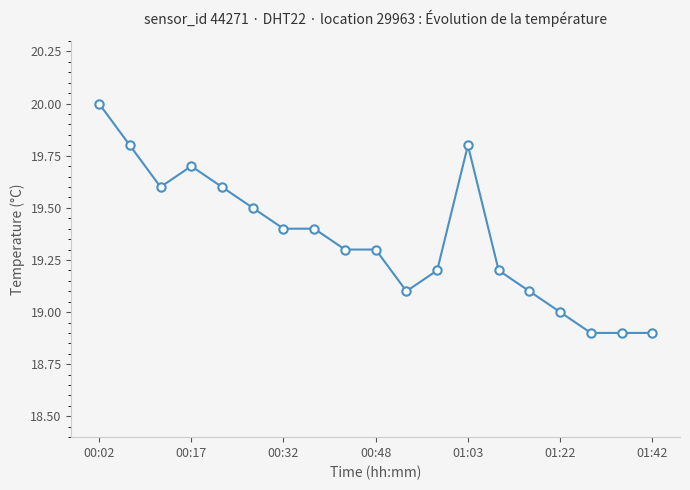

What is the maximum value shown in the chart?

20.0